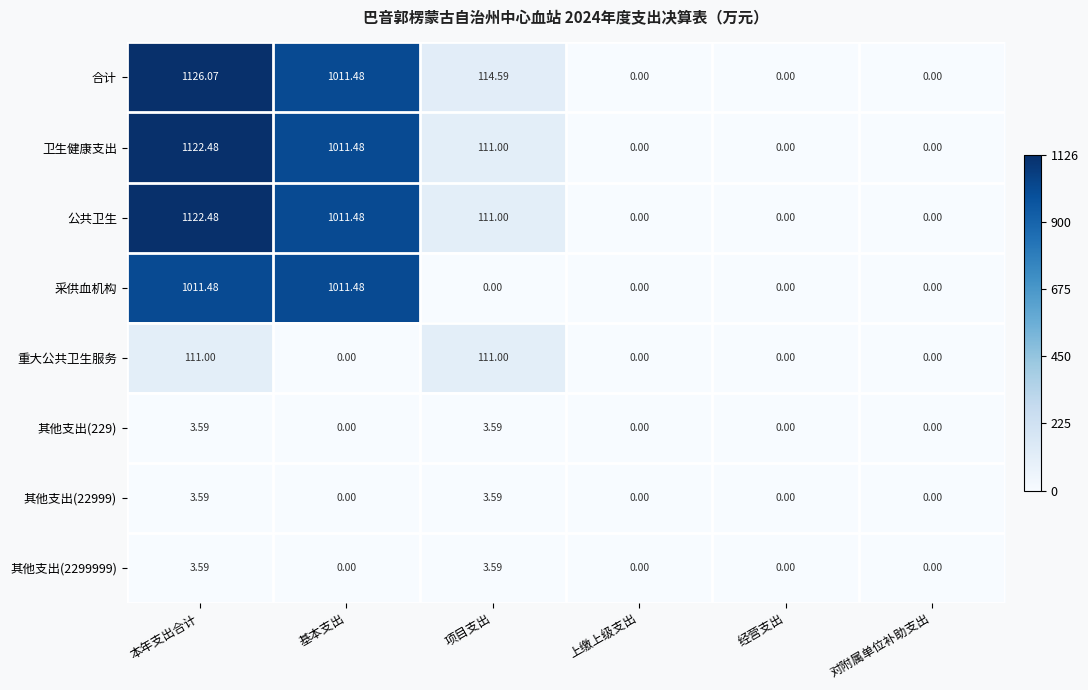

Which series has the largest range (max minus min)?

合计